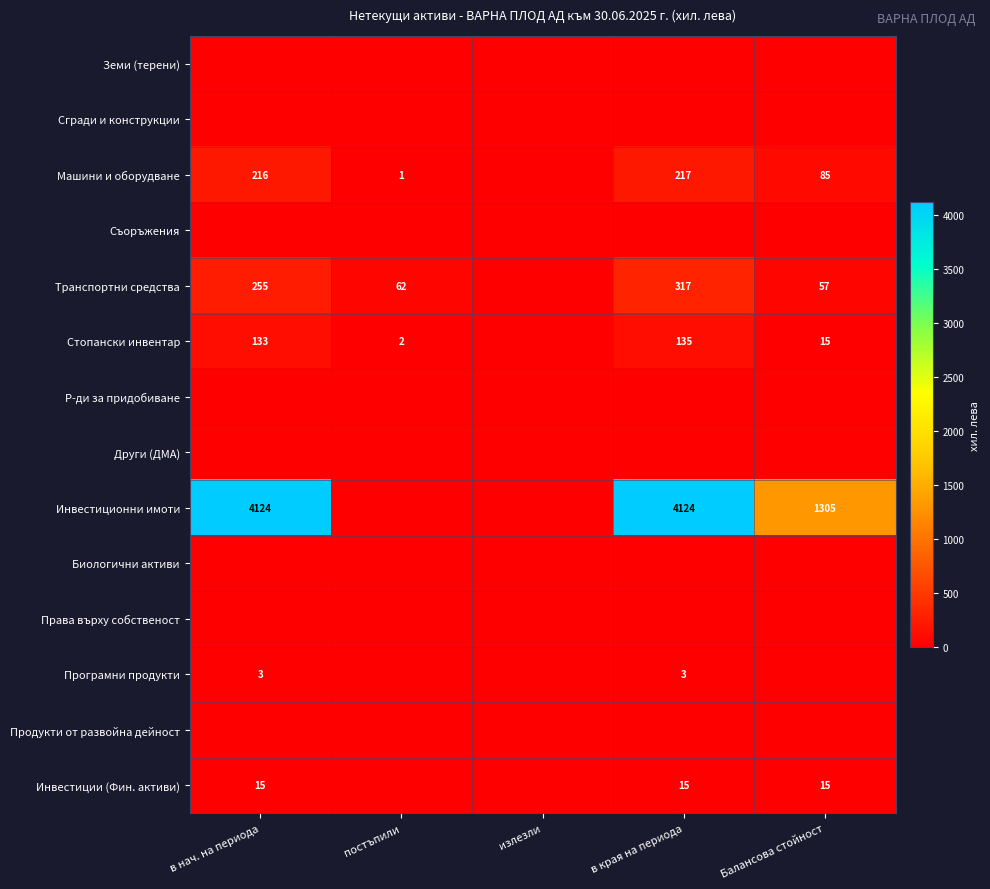

Is the value of Транспортни средства at в края на периода greater than the value of Инвестиции (Фин. активи) at в края на периода?

Yes